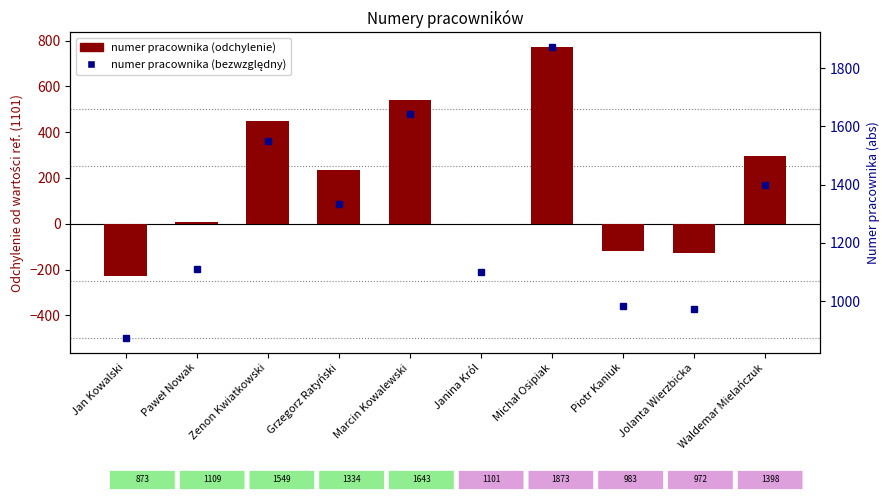

What is the difference between the Numer pracownika (abs) values at Grzegorz Ratyński and Jan Kowalski?

461